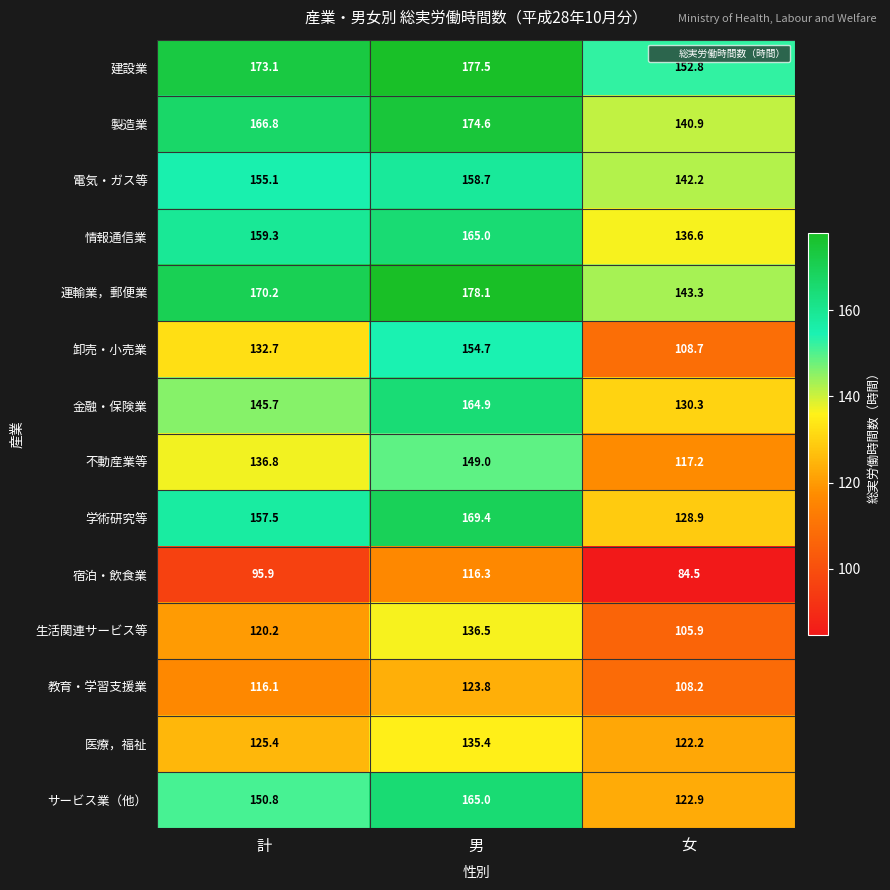

What is the total value across all series at 女?

1744.6